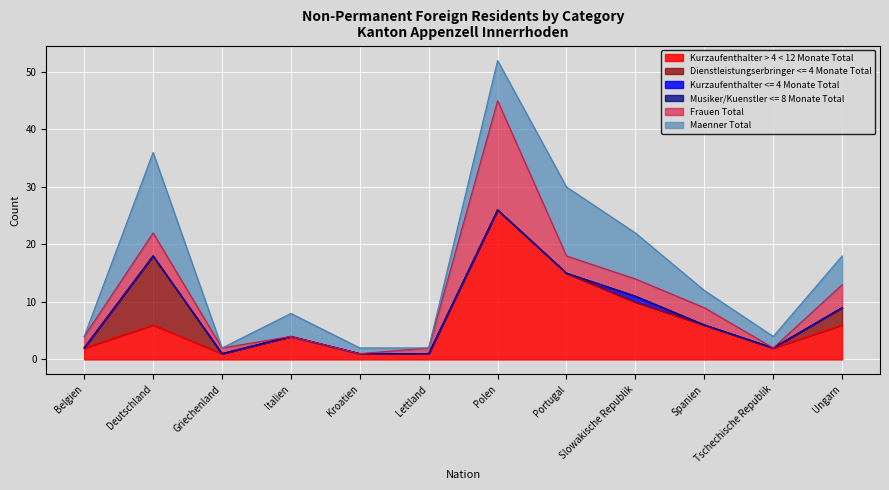

What is the average value of the Frauen Total series?

3